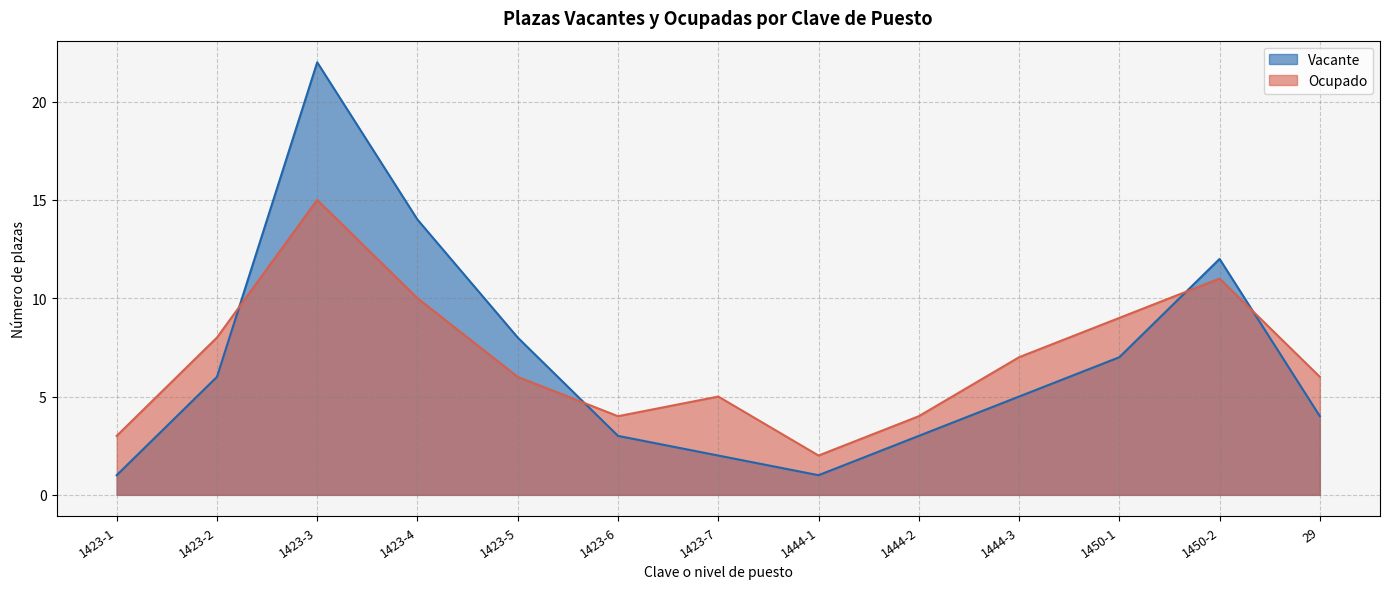

What are all the series names shown in the legend?

Vacante, Ocupado